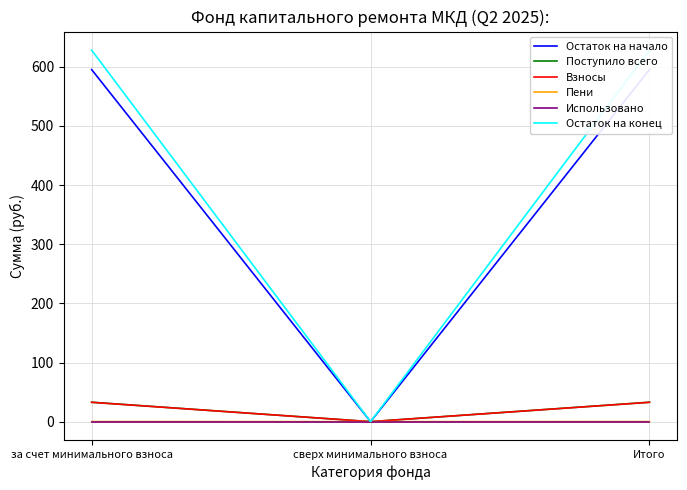

Does the chart display data point markers on the line(s)?

No